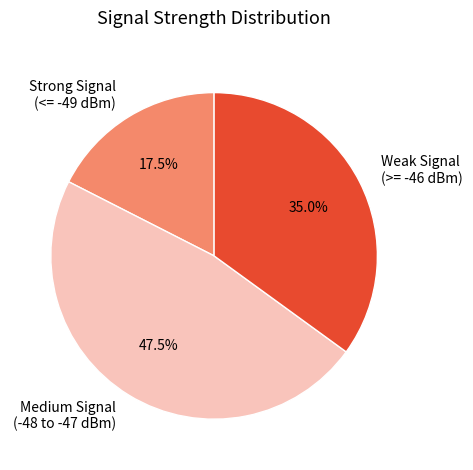

Does any single category account for the majority?

No